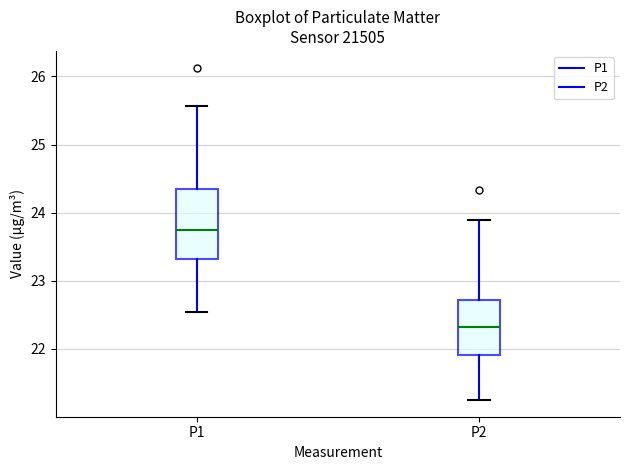

Reading left to right, read every box against the y-axis: the position of its median line, the range the box covers, and the ends of its whiskers. The values are not printed on the chart, so give them approximately, as read against the axis.

P1: median 23.8, box 23.3 to 24.3, whiskers 22.6 to 25.6
P2: median 22.3, box 21.9 to 22.7, whiskers 21.3 to 23.9